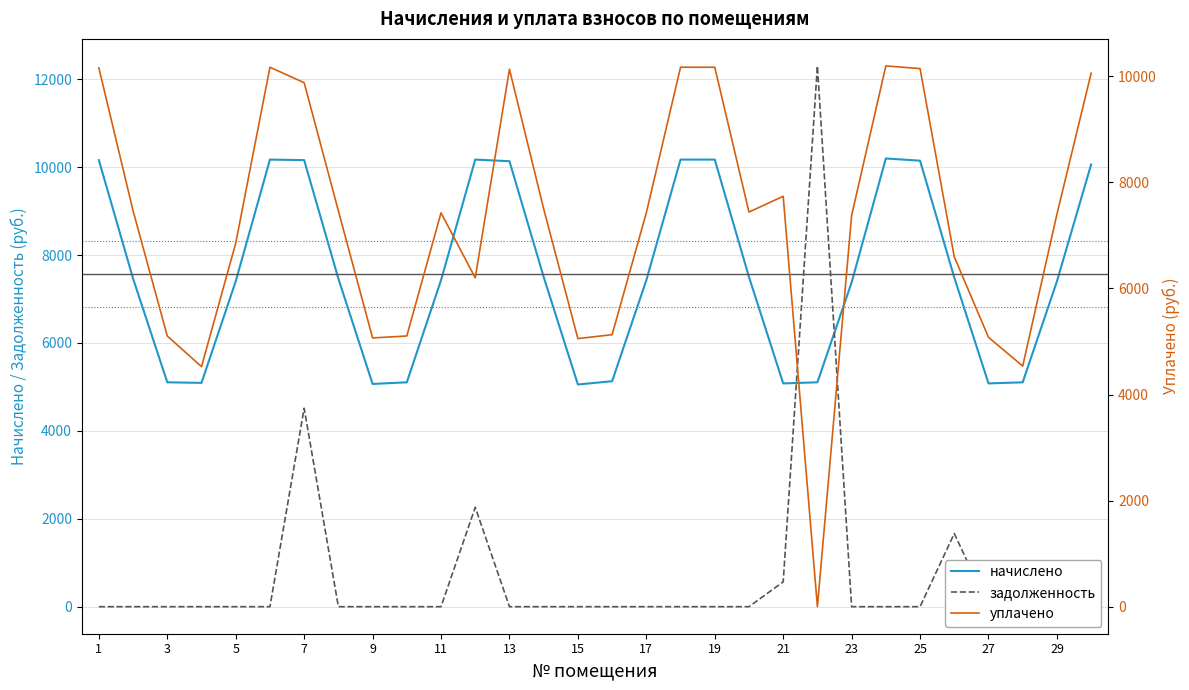

What is the maximum value for начислено?

10197.0